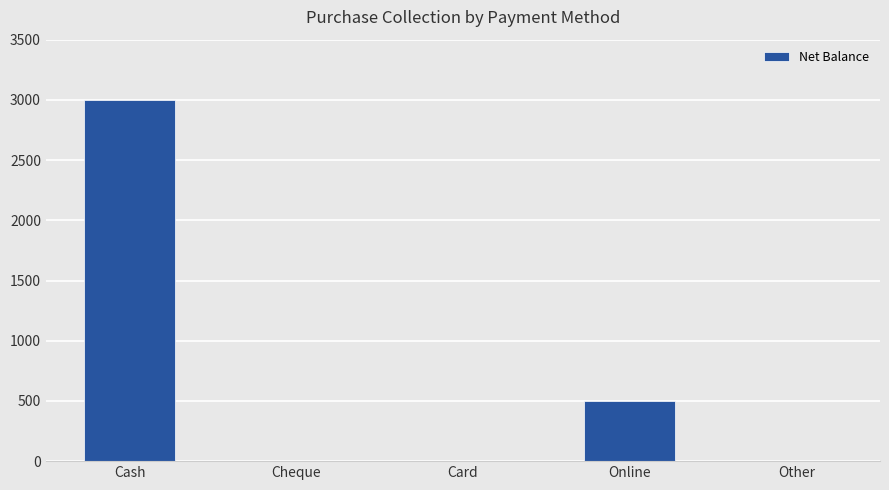

What is the difference between the values at Card and Online?

500